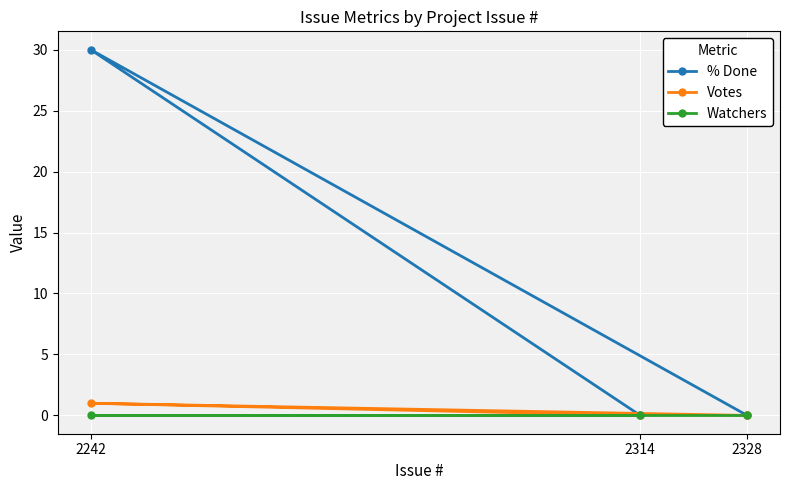

What are all the series names shown in the legend?

% Done, Votes, Watchers